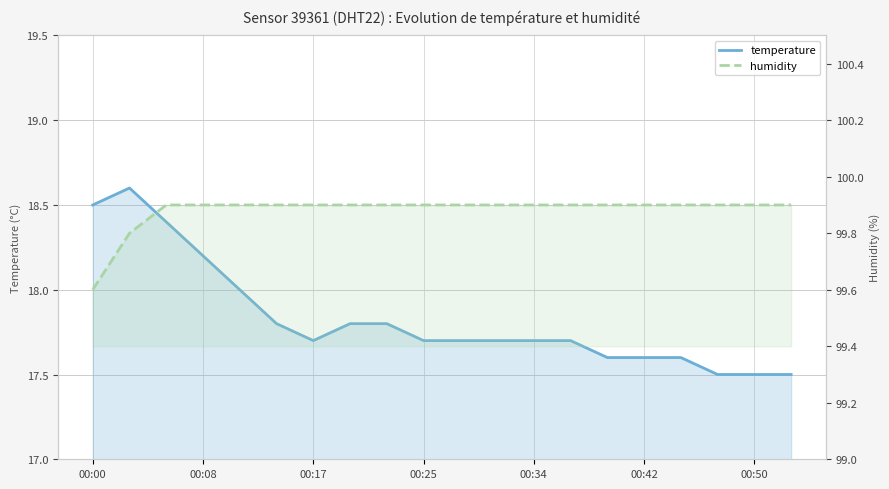

List the series in order of their peak value, highest first.

humidity, temperature